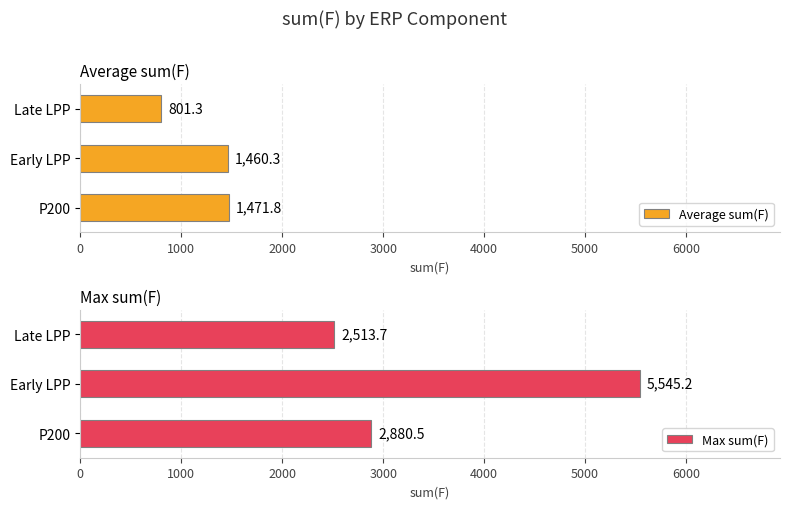

Rank the series at 1000 from highest to lowest value.

Max sum(F), Average sum(F)